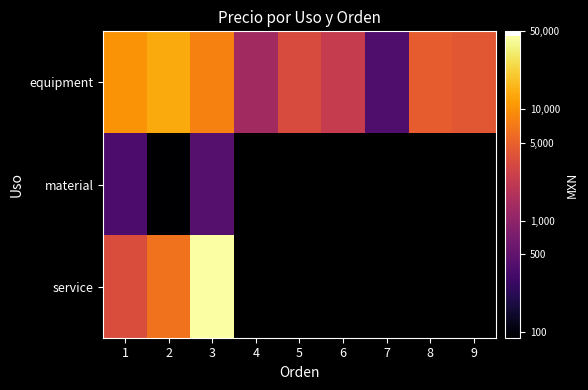

What is the approximate value of material at 2?

89.2